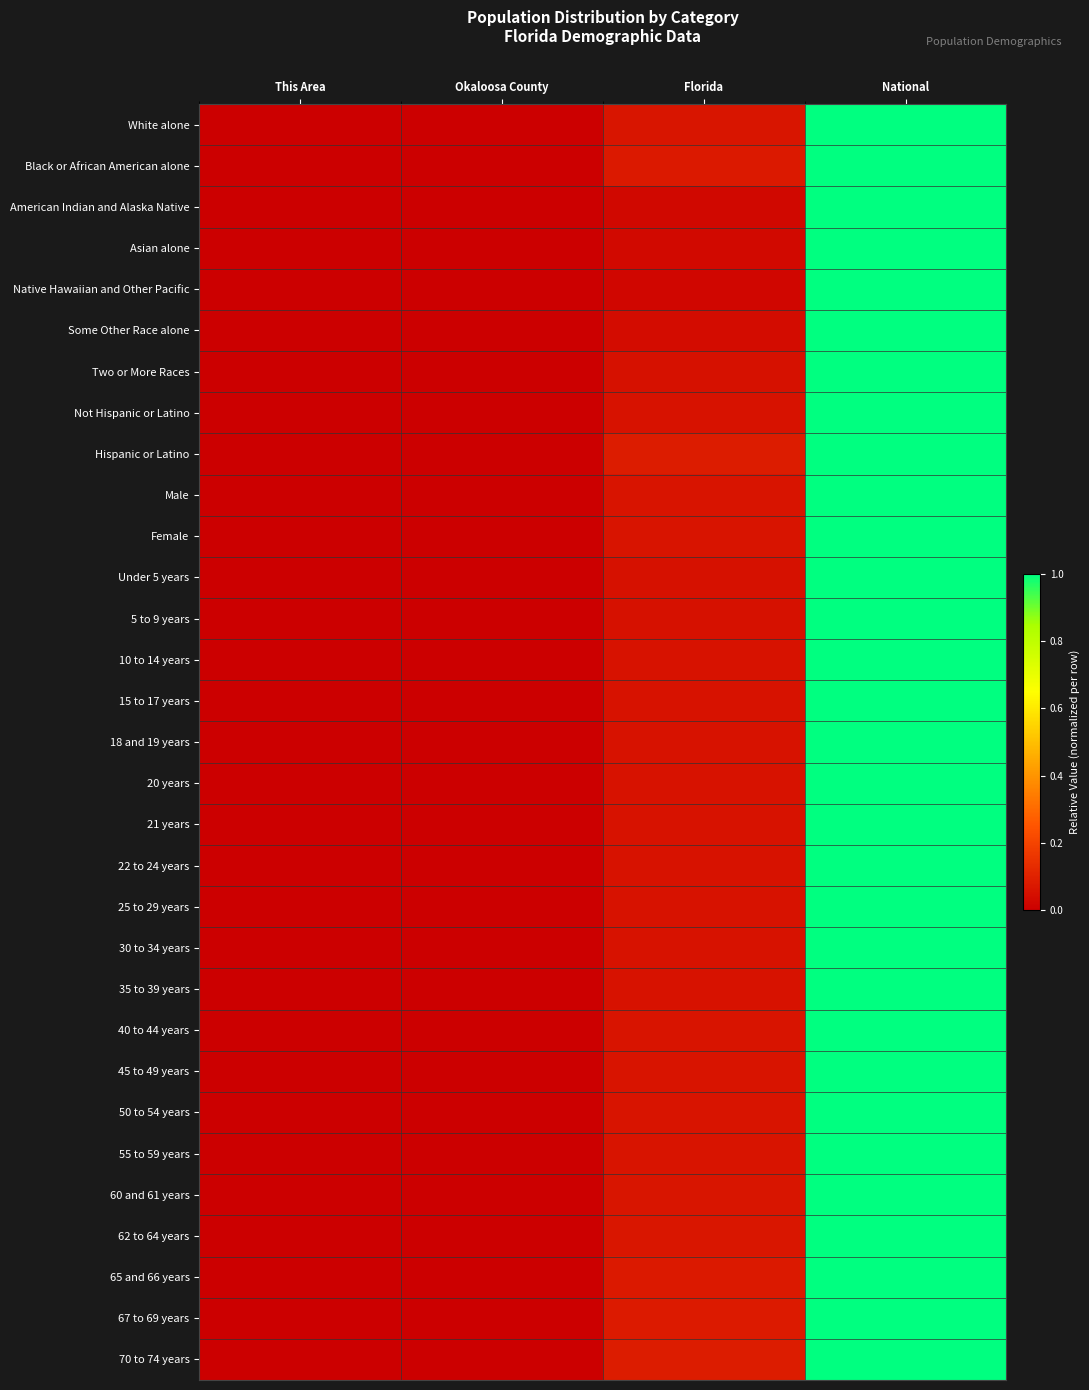

At which category does the chart reach its peak across all series?

National